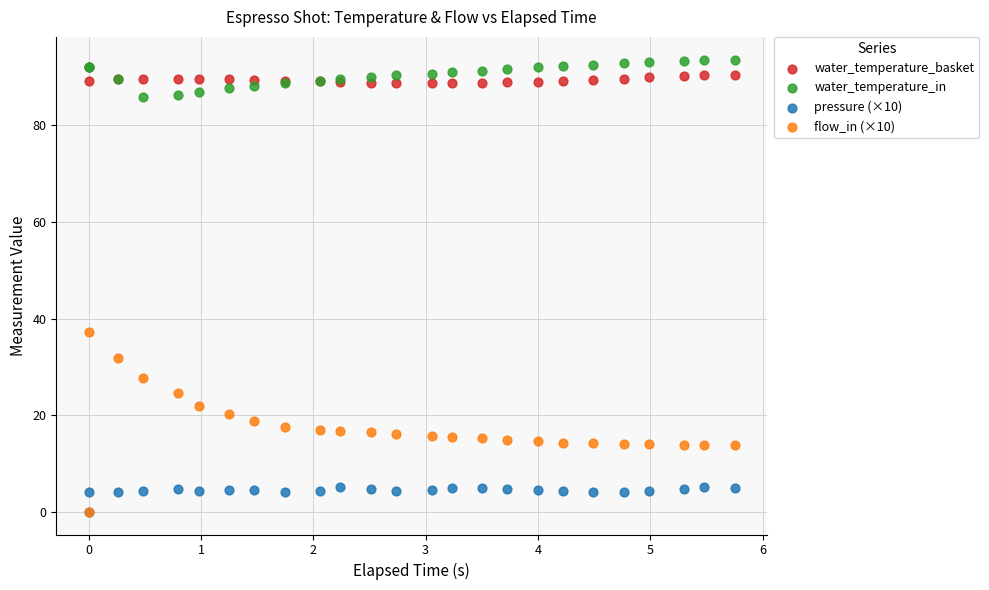

Which series reaches the maximum Y coordinate?

water_temperature_in